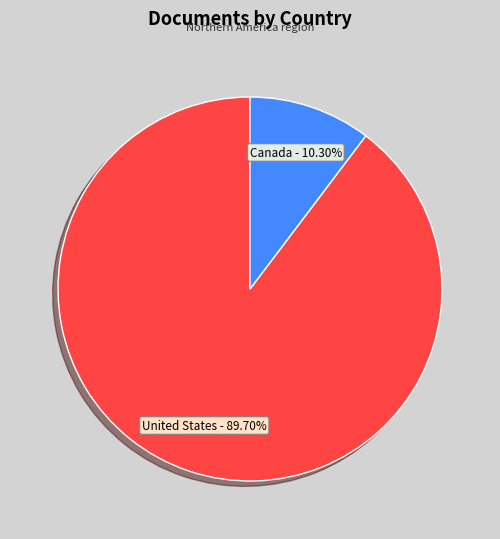

Is it true that United States is 99% of the pie?

False